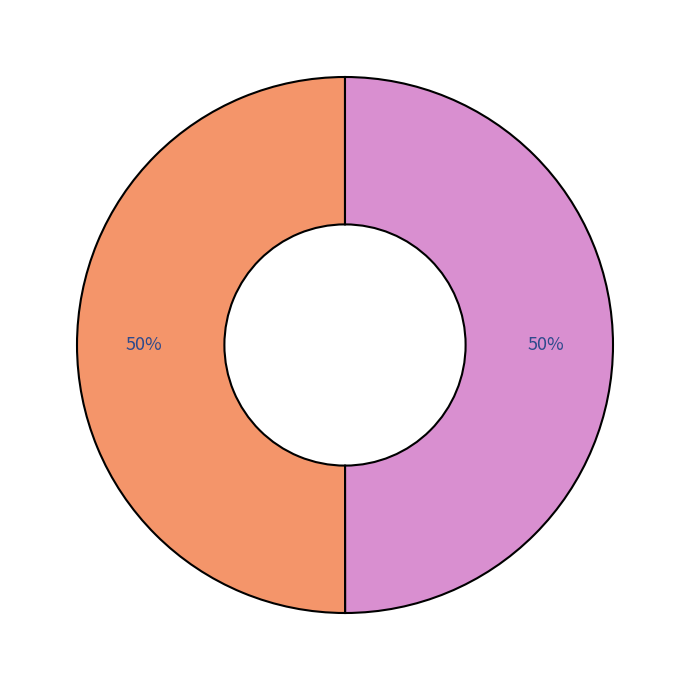

To the nearest percent, what is the average slice percentage?

50%